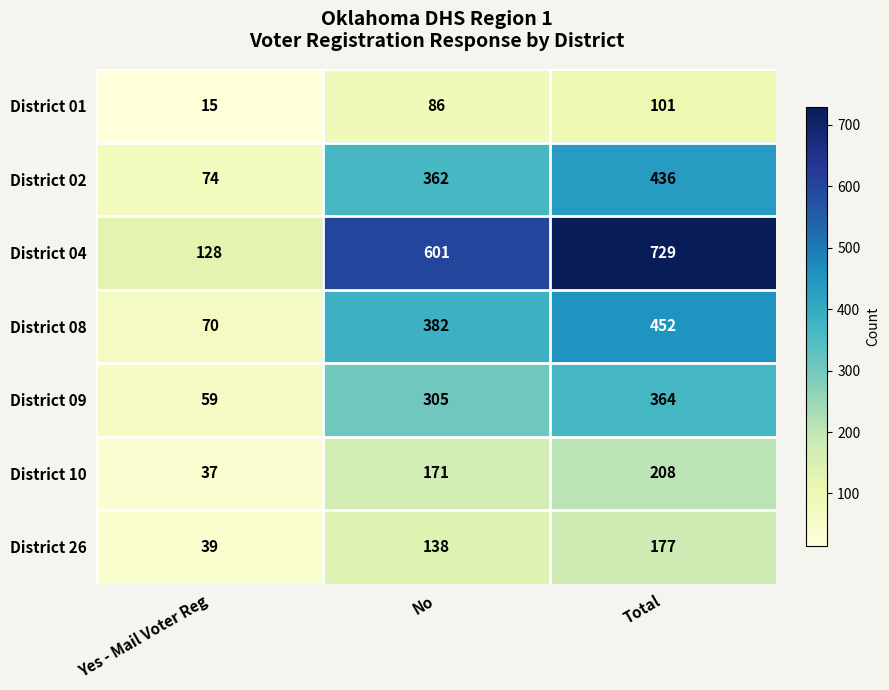

What is the difference between the District 01 values at Total and Yes - Mail Voter Reg?

86